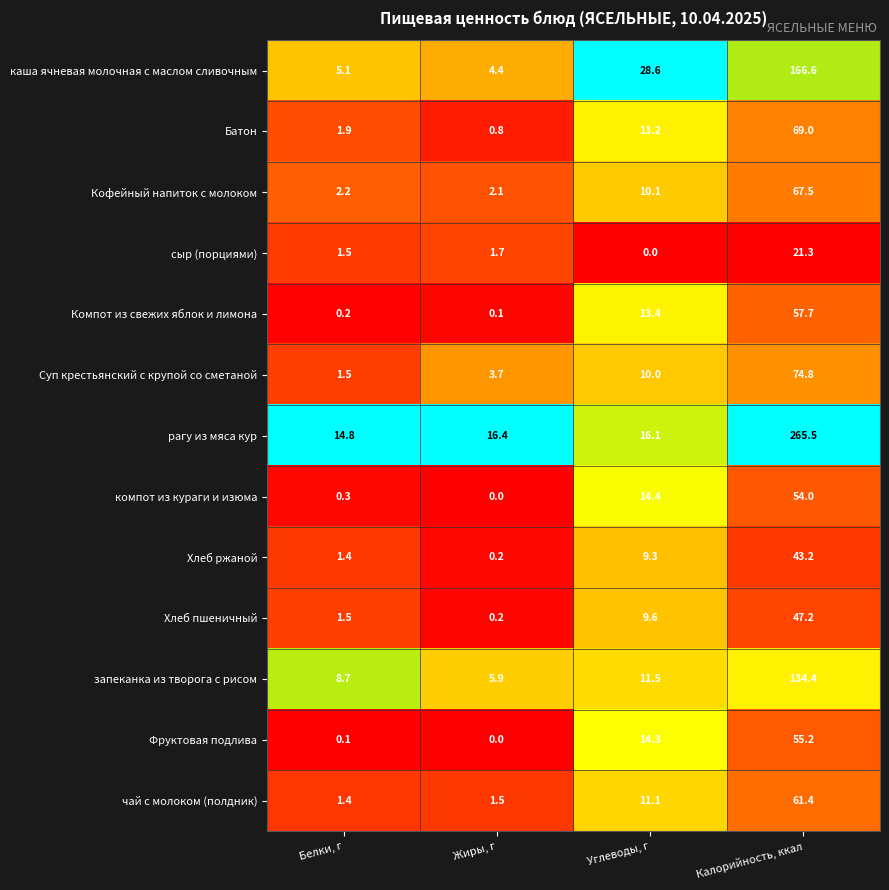

What is the sum of the компот из кураги и изюма values at Белки, г and Калорийность, ккал?

54.3